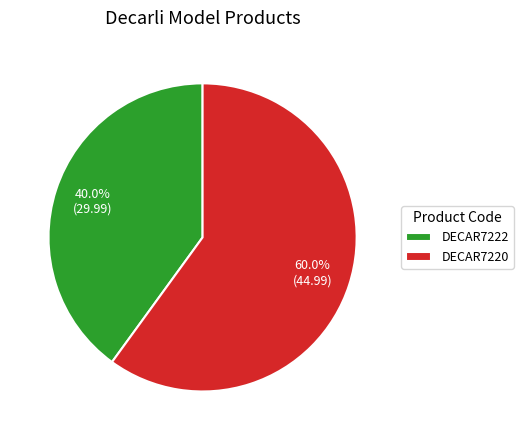

To the nearest percent, what is the difference between the largest and smallest slice percentages?

20%